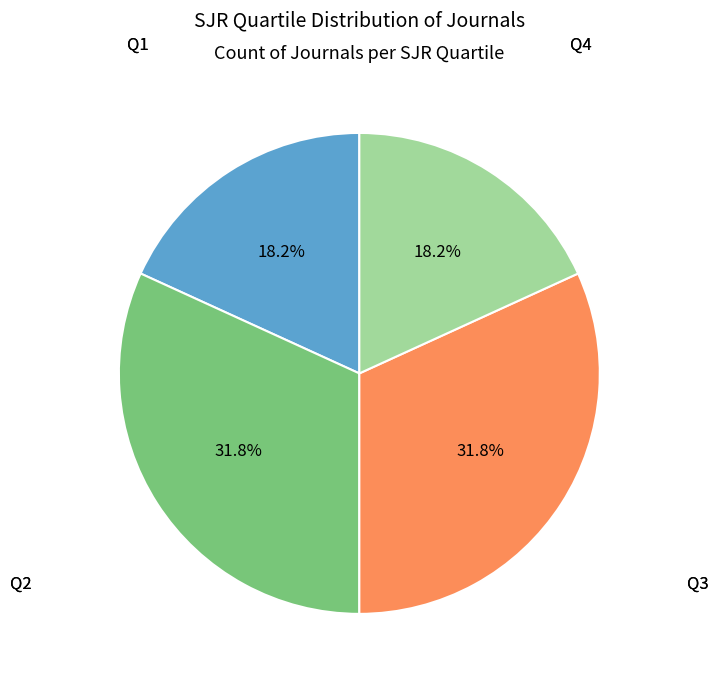

To the nearest percent, what is the difference between the largest and smallest slice percentages?

14%